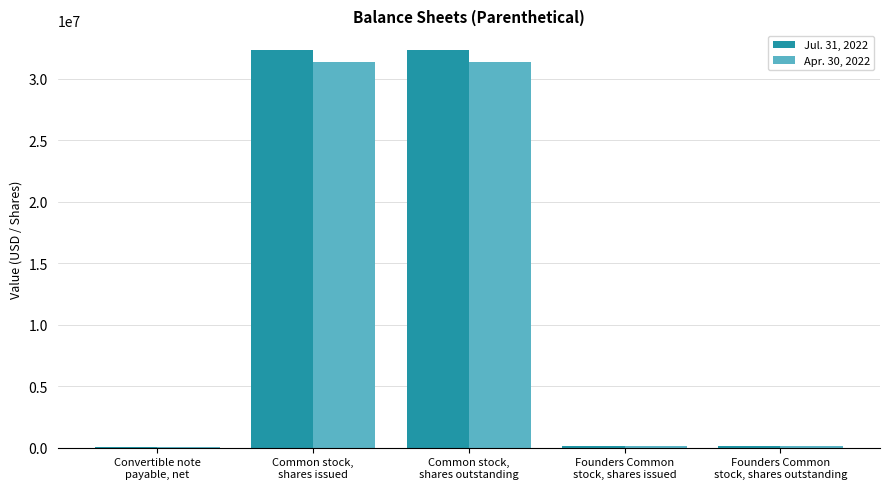

What is the value of the Apr. 30, 2022 bar at the 3rd from the left?

31361572